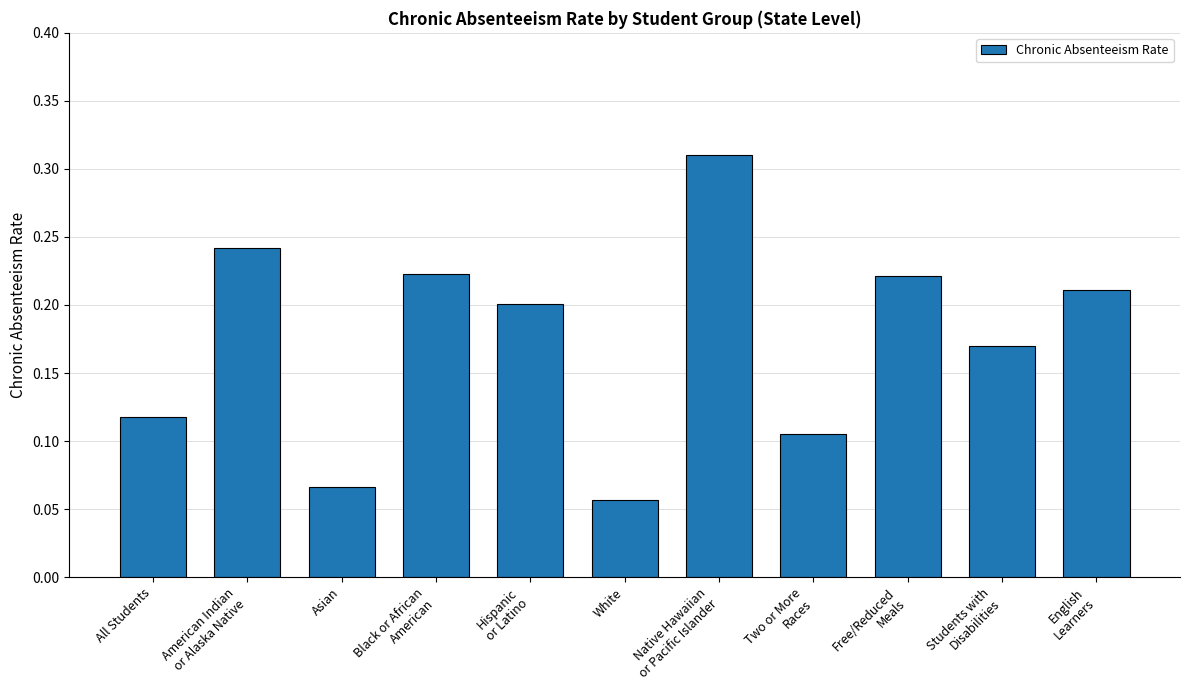

Which label corresponds to the smallest value in the chart?

White